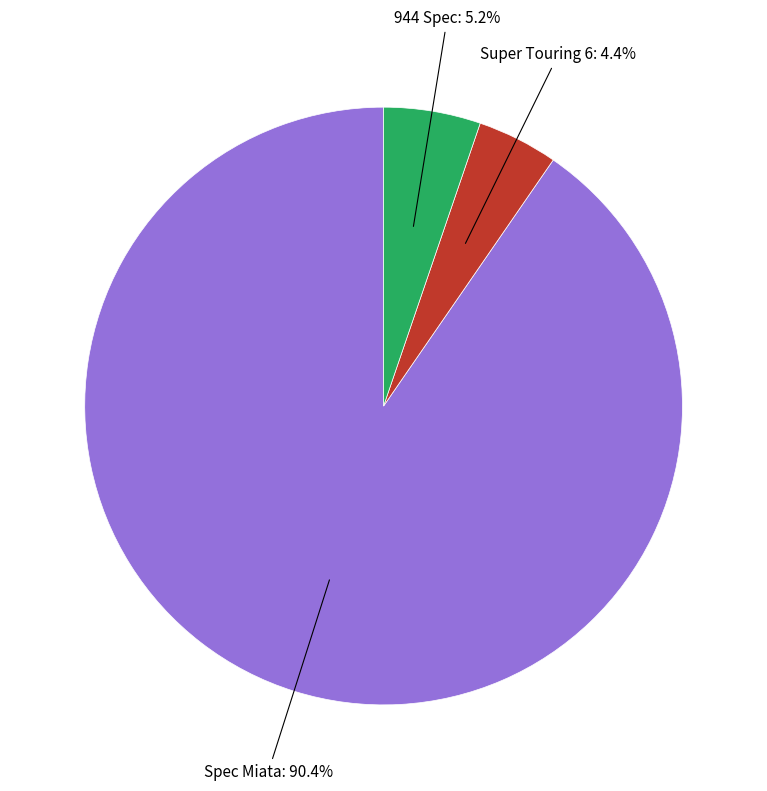

Does any single category account for the majority?

Yes